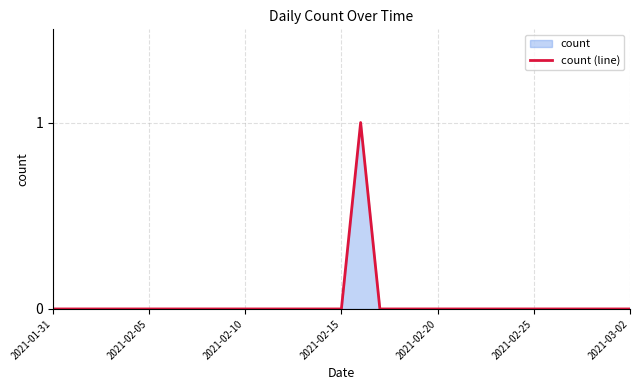

Is it true that the value at 28 is 0?

False